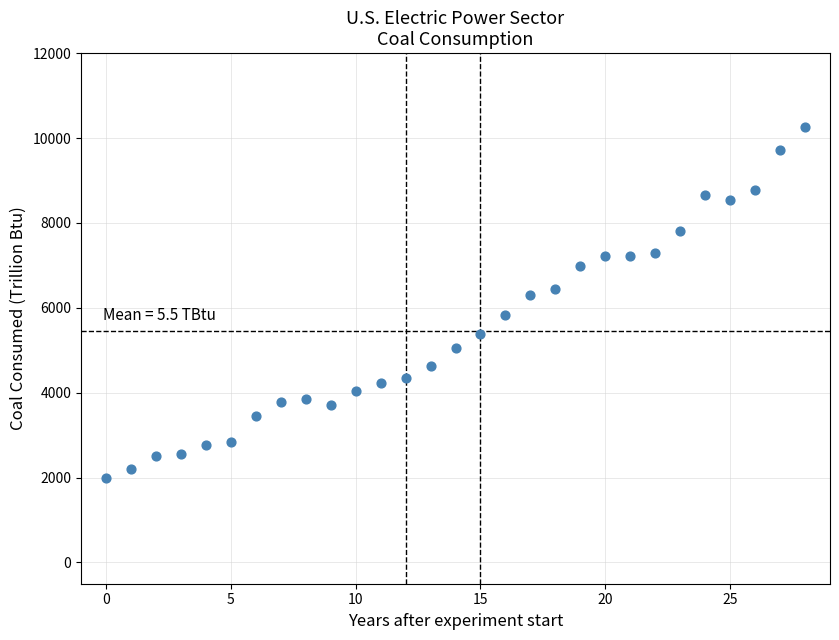

What is the range of Y values (max minus min)?

8267.0